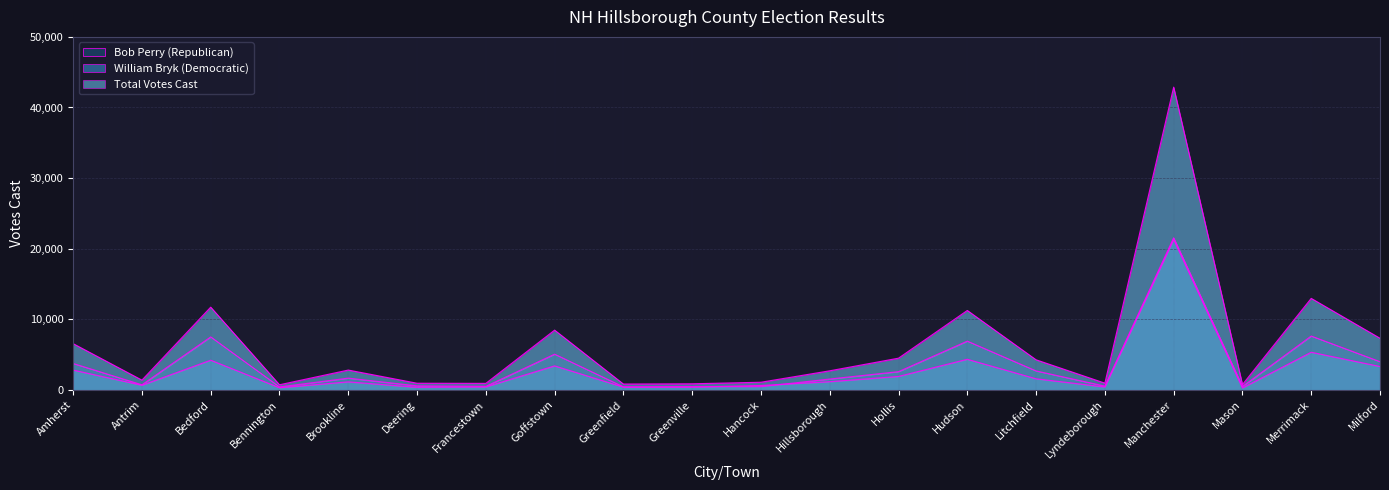

True or false: William Bryk (Democratic) has a value of 2593 at Bedford.

False